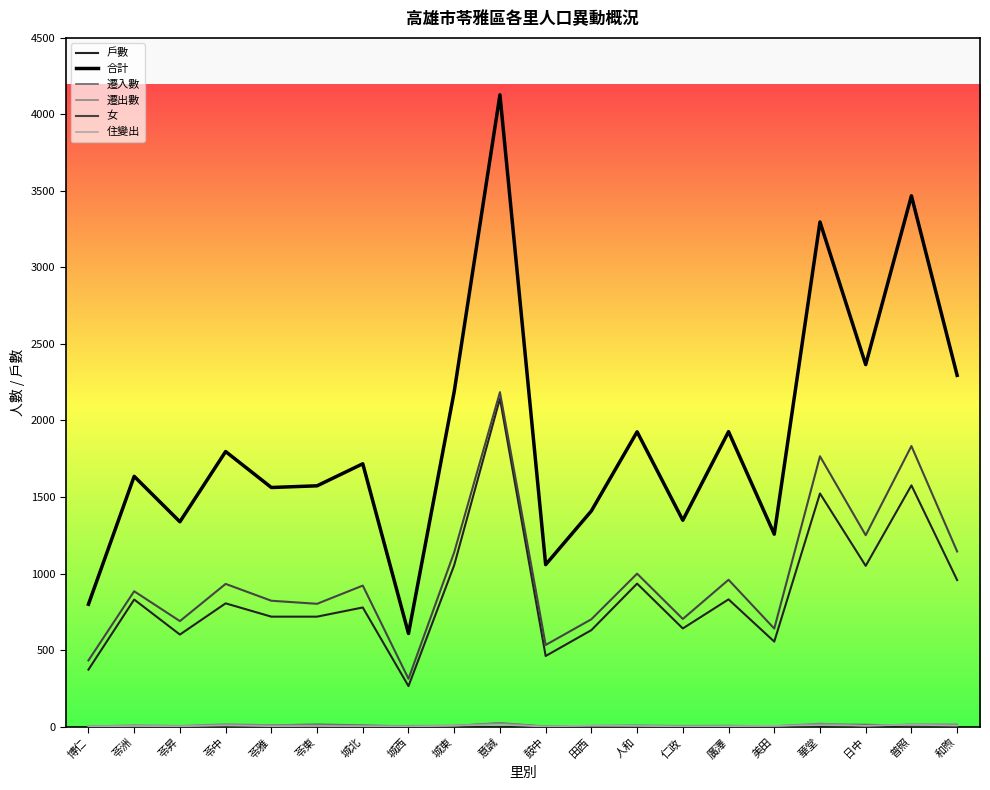

What is the greatest value displayed?

4128